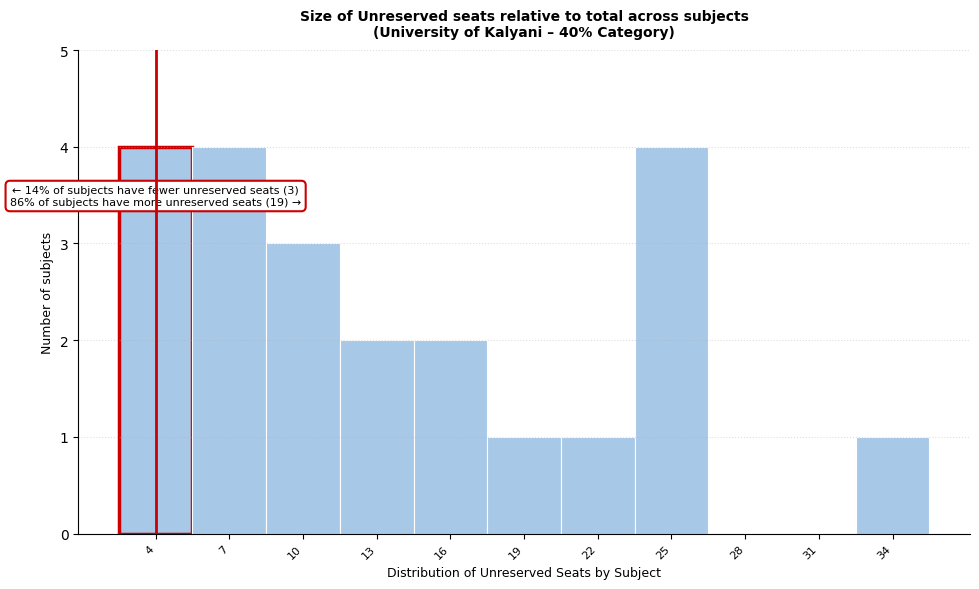

Reading left to right, extract all data points from this chart.

4=4	7=4	10=3	13=2	16=2	19=1	22=1	25=4	28=0	31=0	34=1